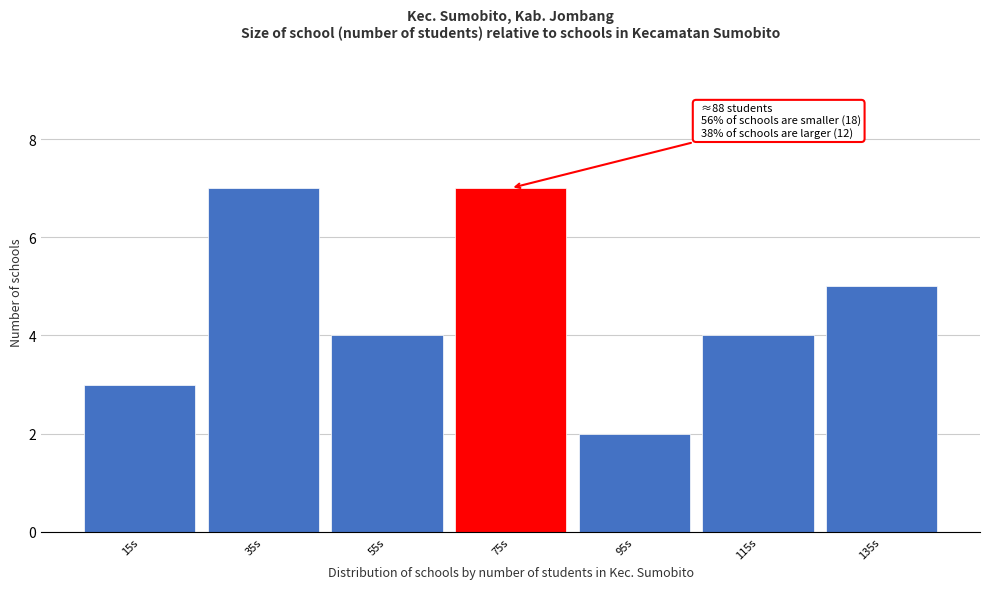

Reading left to right, list all the values displayed in this chart.

15s=3	35s=7	55s=4	75s=7	95s=2	115s=4	135s=5